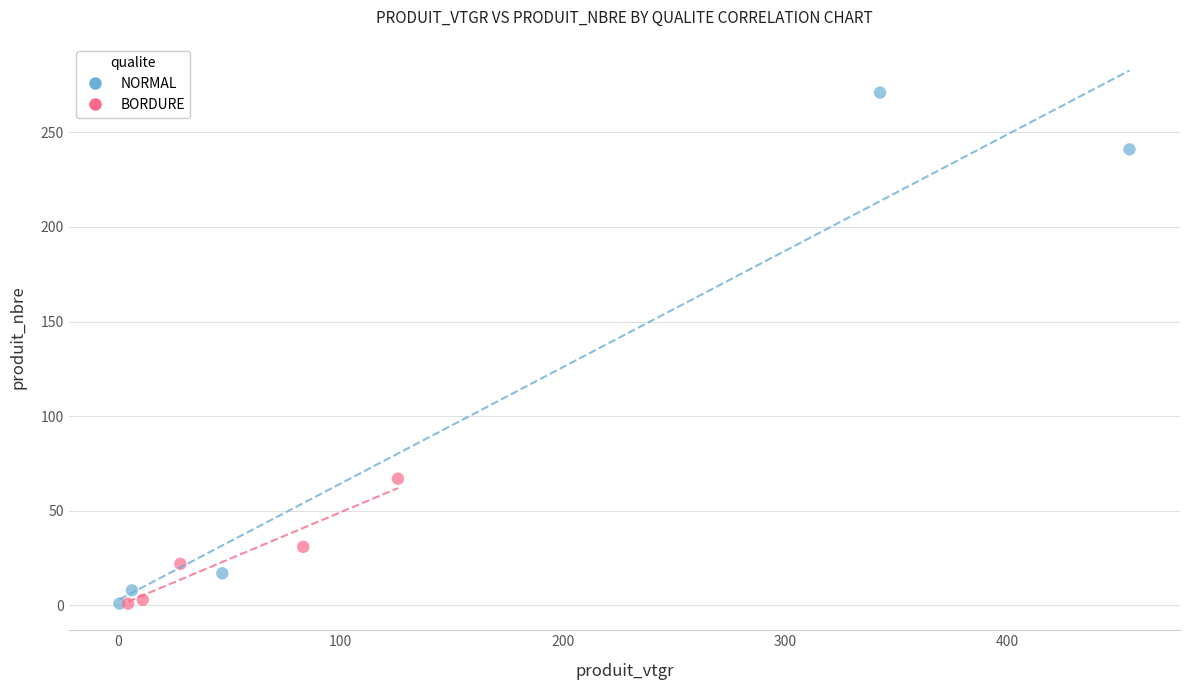

Which series has the largest Y range (max minus min)?

NORMAL